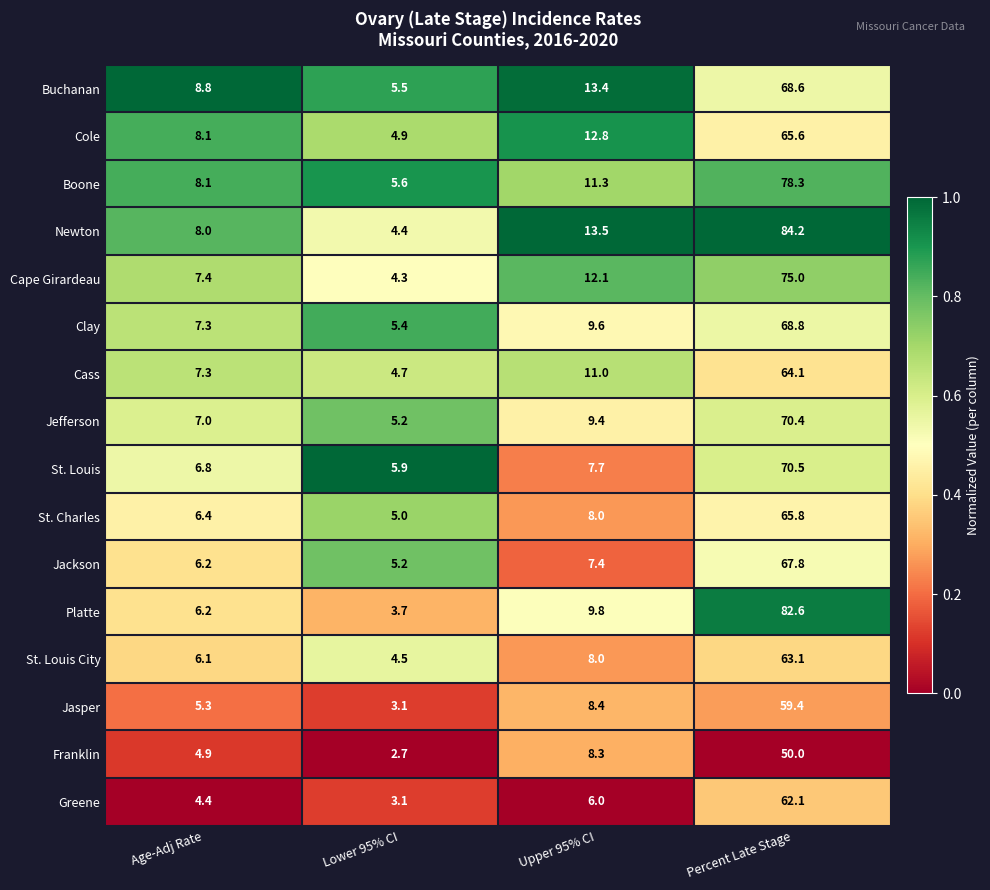

Which label corresponds to the smallest value in the chart?

Lower 95% CI